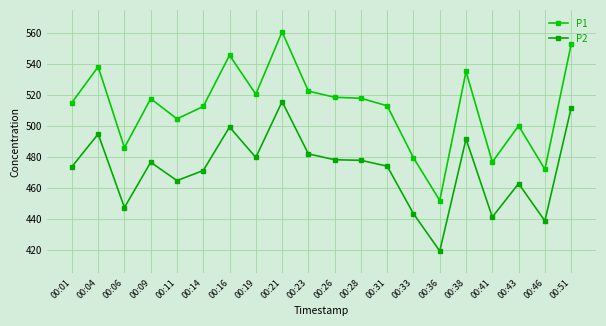

What are all the series names shown in the legend?

P1, P2